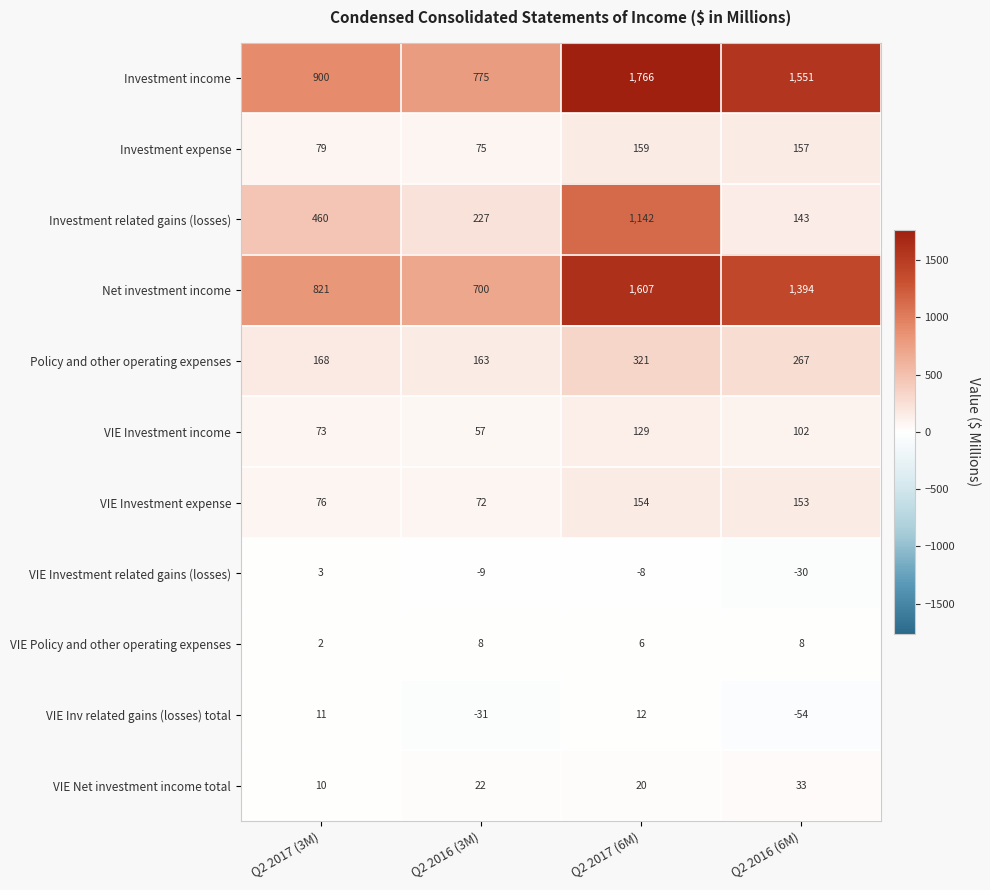

What is the spread (max minus min) of values at Q2 2016 (6M)?

1605